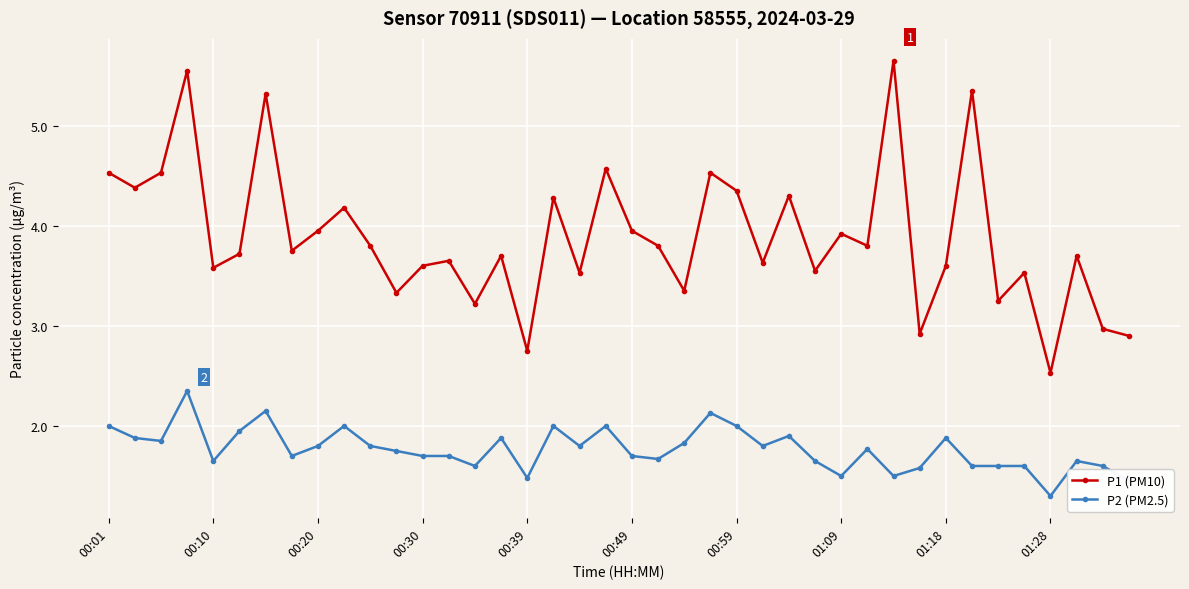

List the series in order of their peak value, highest first.

P1 (PM10), P2 (PM2.5)